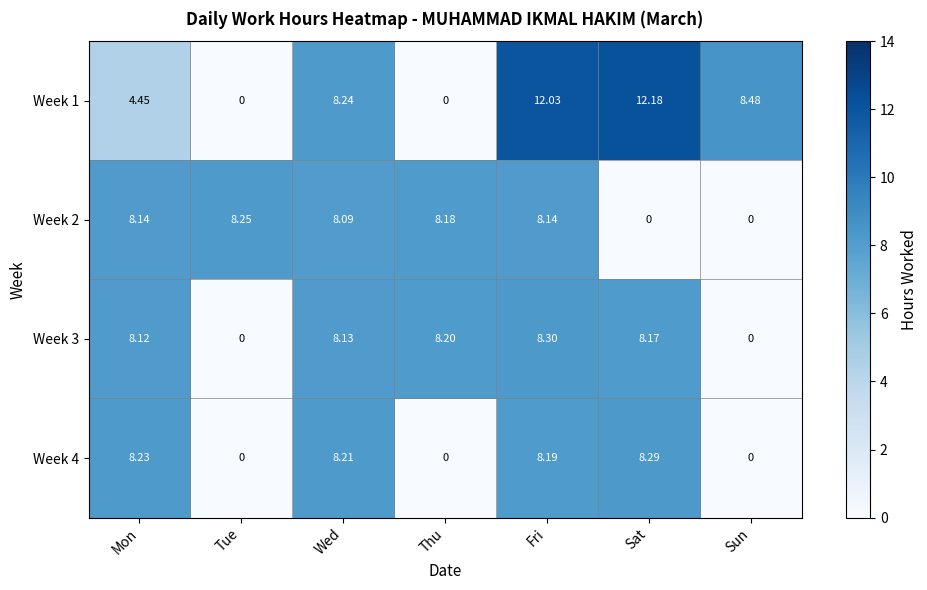

At which category is the sum across all series the highest?

Fri